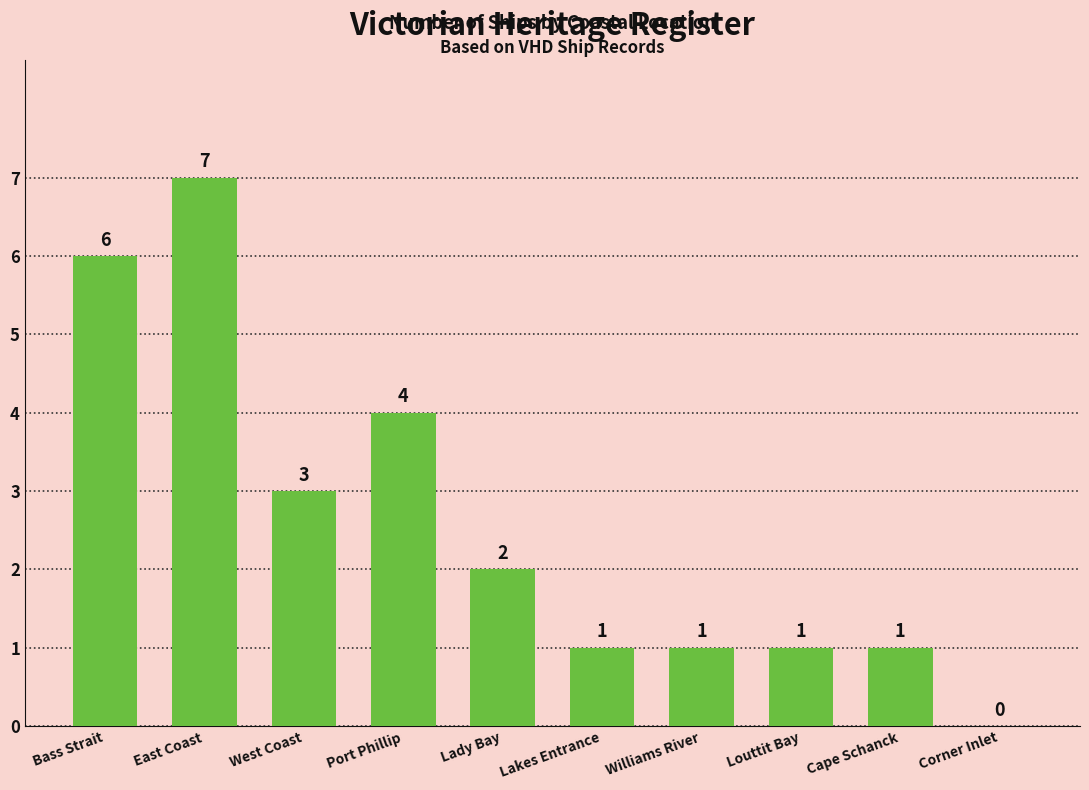

Are the bars grouped side by side (vs. stacked)?

No